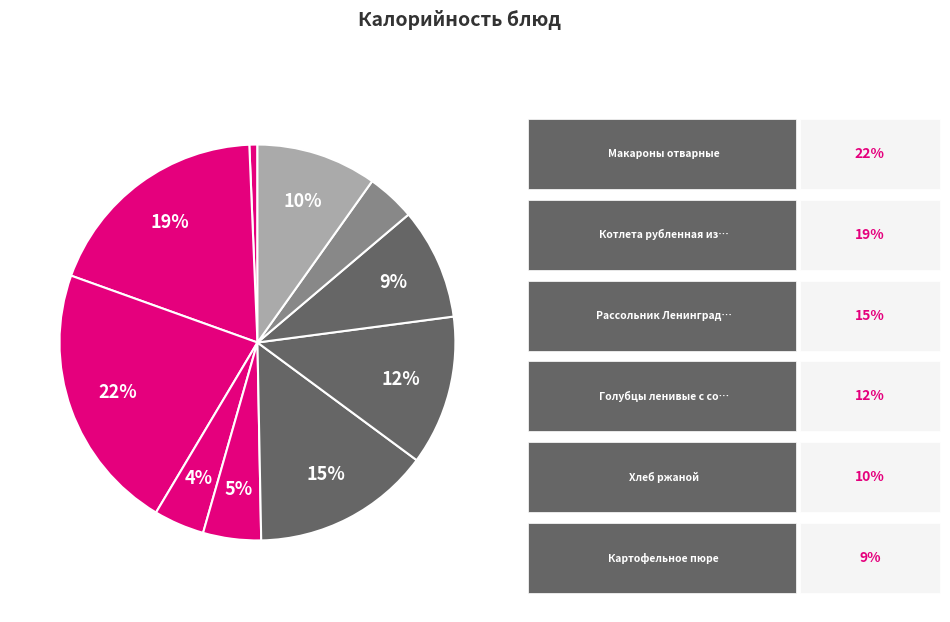

Rank the categories by value from highest to lowest.

Макароны отварные, Котлета рубленная из птицы с соусом, Рассольник Ленинградский со сметаной, Голубцы ленивые с соусом, Хлеб ржаной, Картофельное пюре, Хлеб пшеничный, Чай с сахаром и лимоном, Чай с сахаром, Помидоры свежие порционно